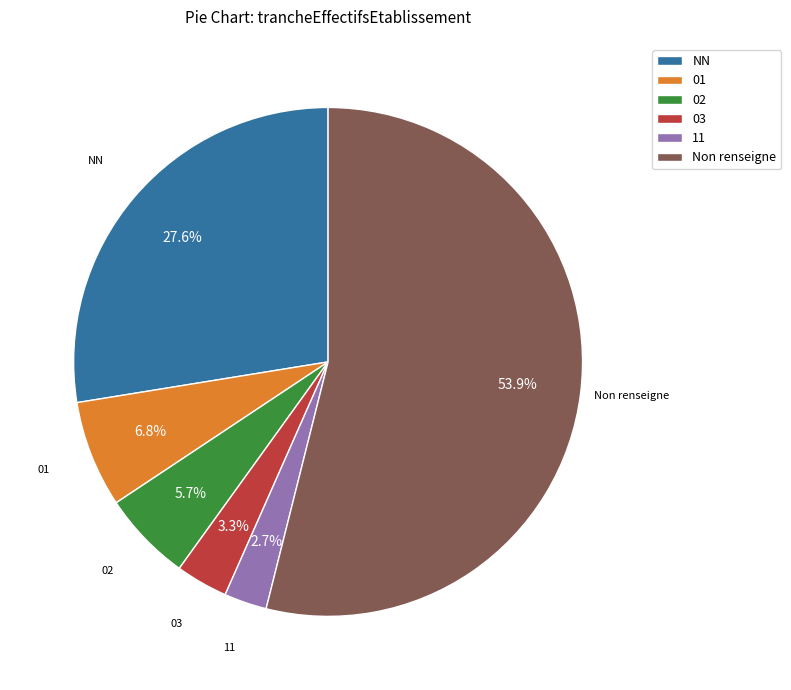

Which slice is the largest?

Non renseigne